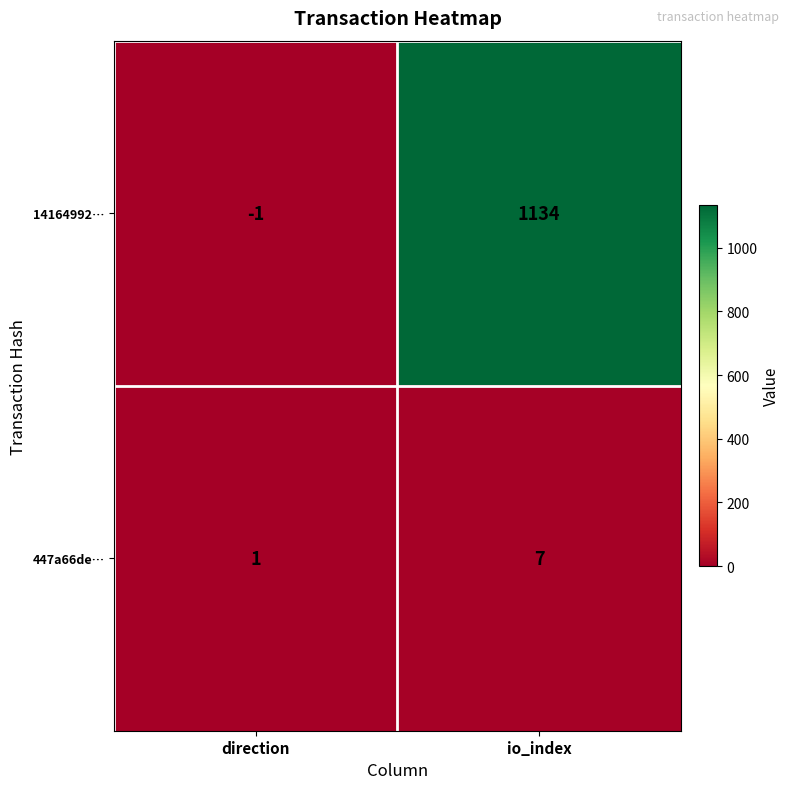

Which series has the largest total across all categories?

14164992…